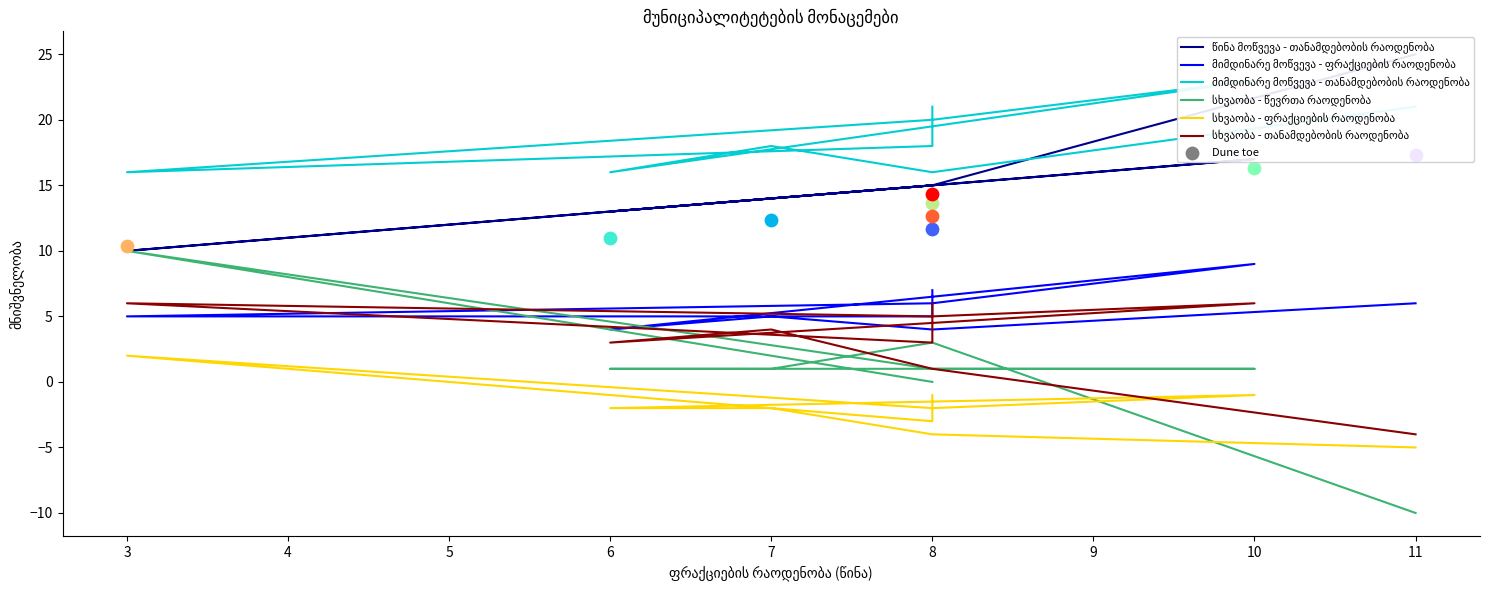

At how many categories does at least one series exceed 10?

9